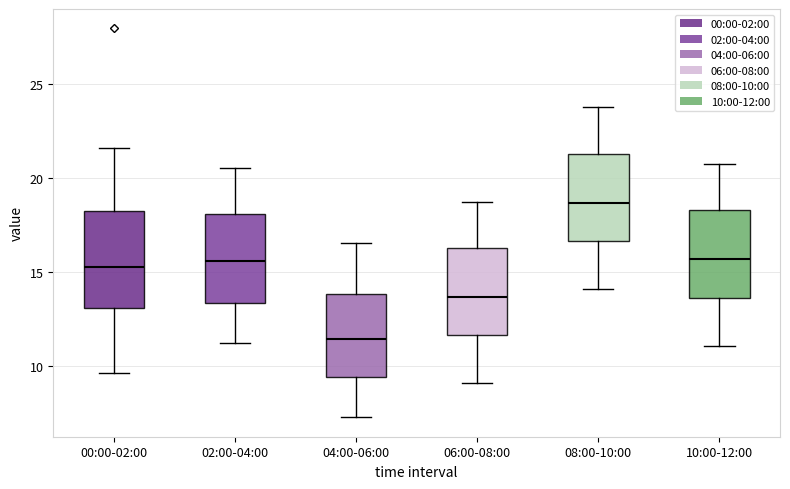

Reading left to right, read every box against the y-axis: the position of its median line, the range the box covers, and the ends of its whiskers. The values are not printed on the chart, so give them approximately, as read against the axis.

00:00-02:00: median 15.5, box 13.0 to 18.5, whiskers 9.5 to 21.5
02:00-04:00: median 15.5, box 13.5 to 18.0, whiskers 11.0 to 20.5
04:00-06:00: median 11.5, box 9.5 to 14.0, whiskers 7.5 to 16.5
06:00-08:00: median 13.5, box 11.5 to 16.5, whiskers 9.0 to 19.0
08:00-10:00: median 18.5, box 16.5 to 21.5, whiskers 14.0 to 24.0
10:00-12:00: median 15.5, box 13.5 to 18.5, whiskers 11.0 to 21.0